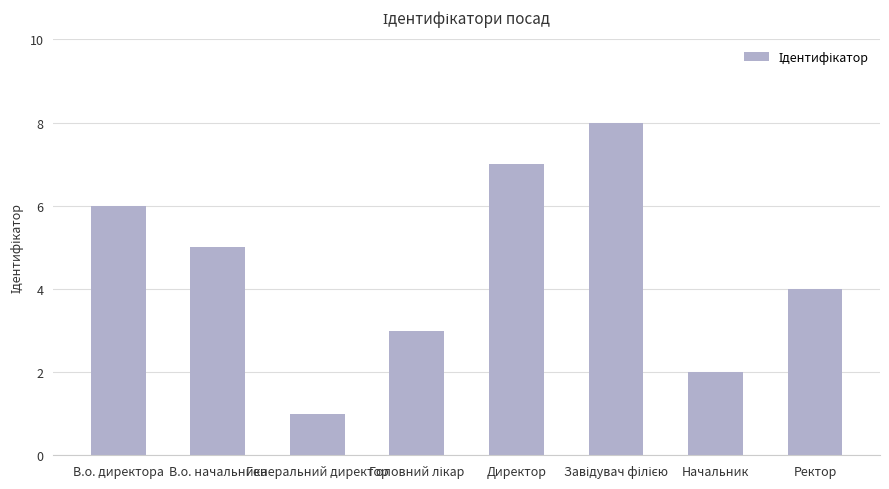

What is the difference between the maximum and minimum values?

7